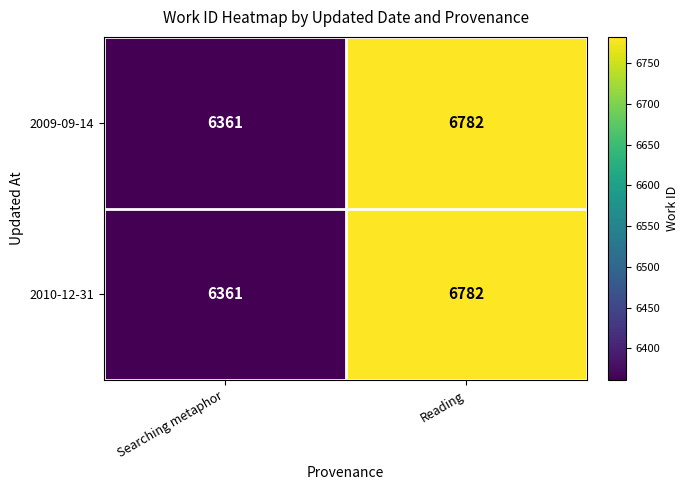

List the labels in order of 2010-12-31 value, largest first.

Reading, Searching metaphor